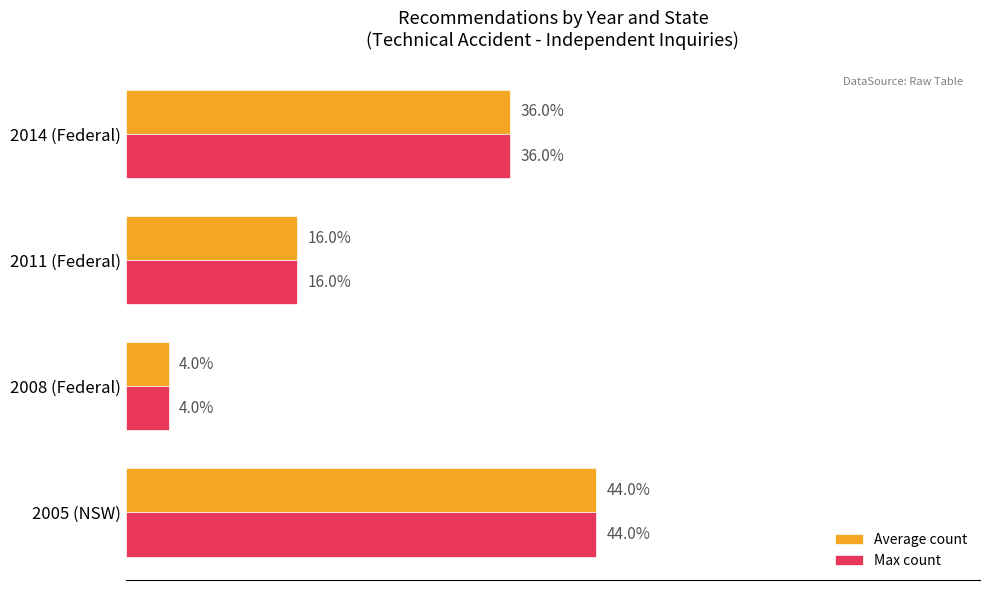

List the labels in order of Max count value, largest first.

2005 (NSW), 2014 (Federal), 2011 (Federal), 2008 (Federal)